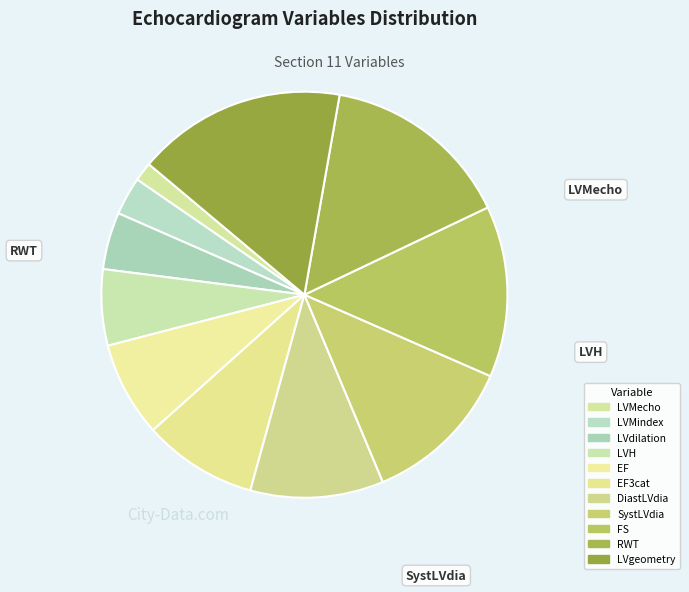

How many segments does this pie chart have?

11